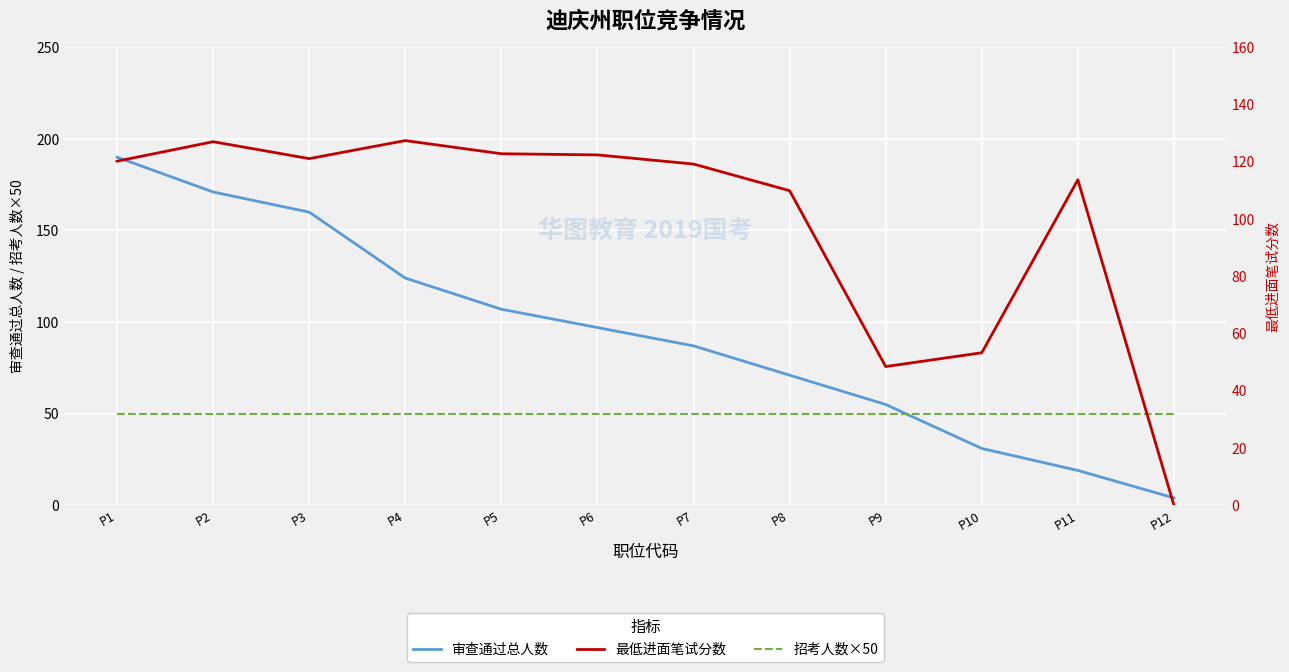

What are all the series names shown in the legend?

审查通过总人数, 招考人数×50, 最低进面笔试分数